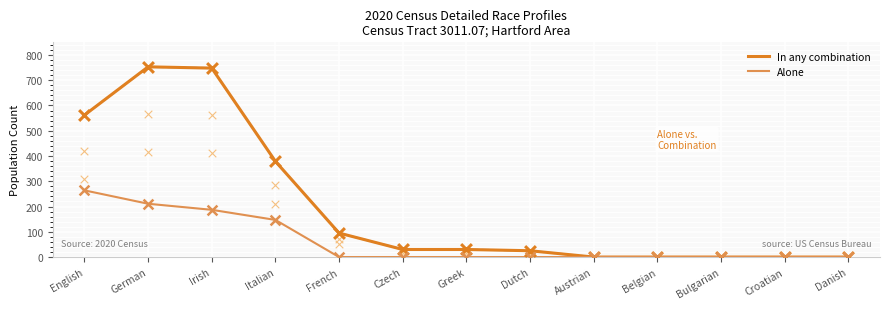

Which series has the largest total across all categories?

In any combination